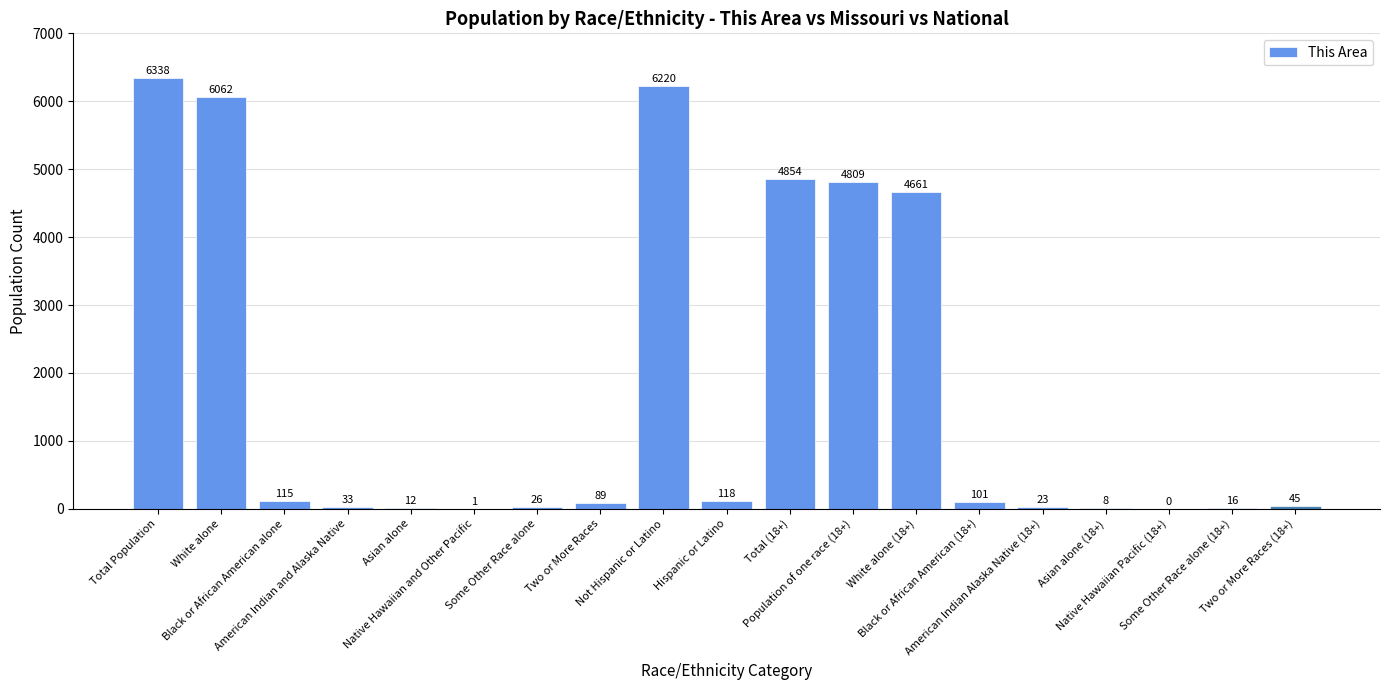

What is the difference between the values at Black or African American alone and Population of one race (18+)?

4694